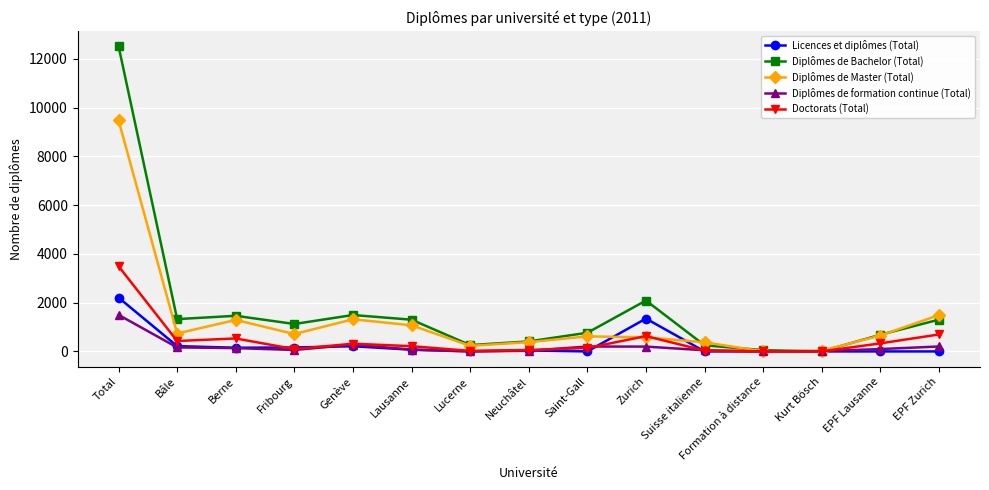

What is the label of the 11th point from the left?

Suisse italienne